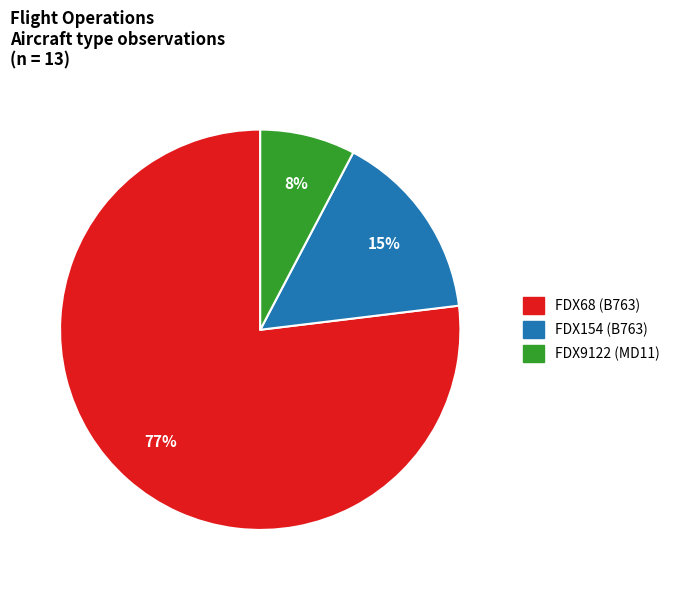

Which category accounts for the majority?

FDX68 (B763)